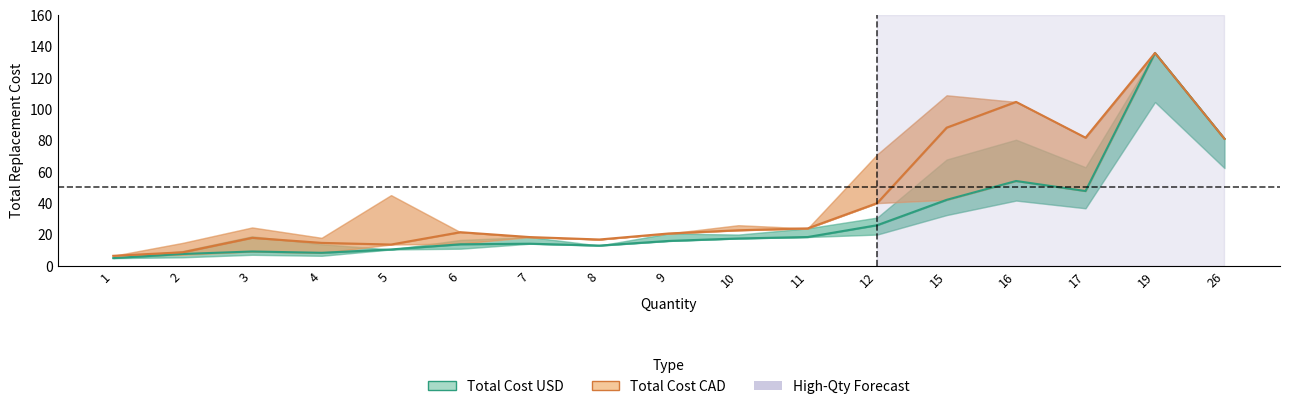

Rank the series by their maximum value, from highest to lowest.

Total Cost USD (mid), Total Cost CAD (mid)